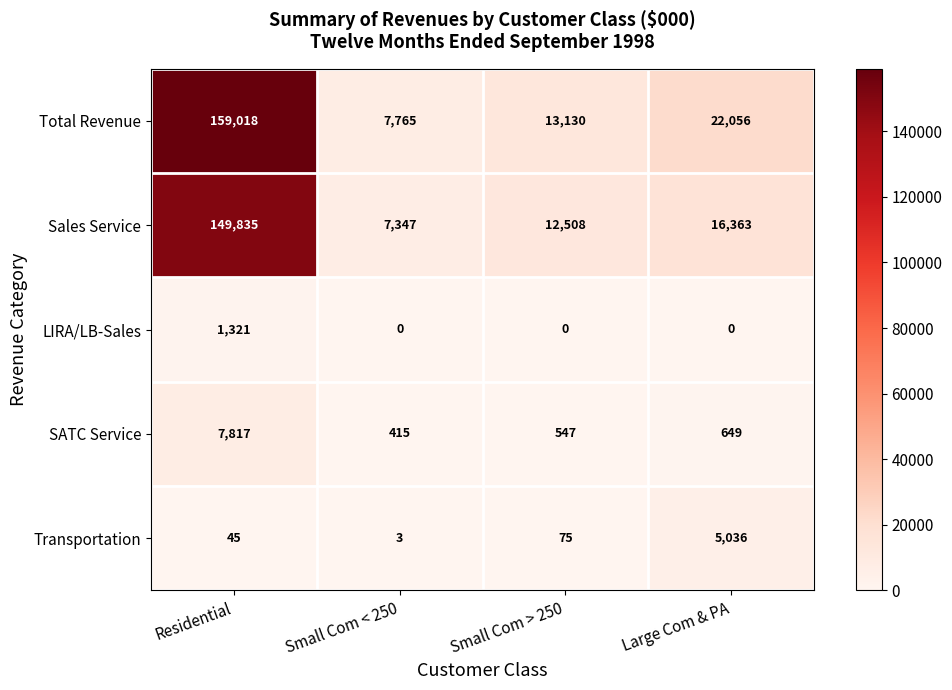

What is the approximate value of Total Revenue at Small Com > 250, to the nearest 50?

13150